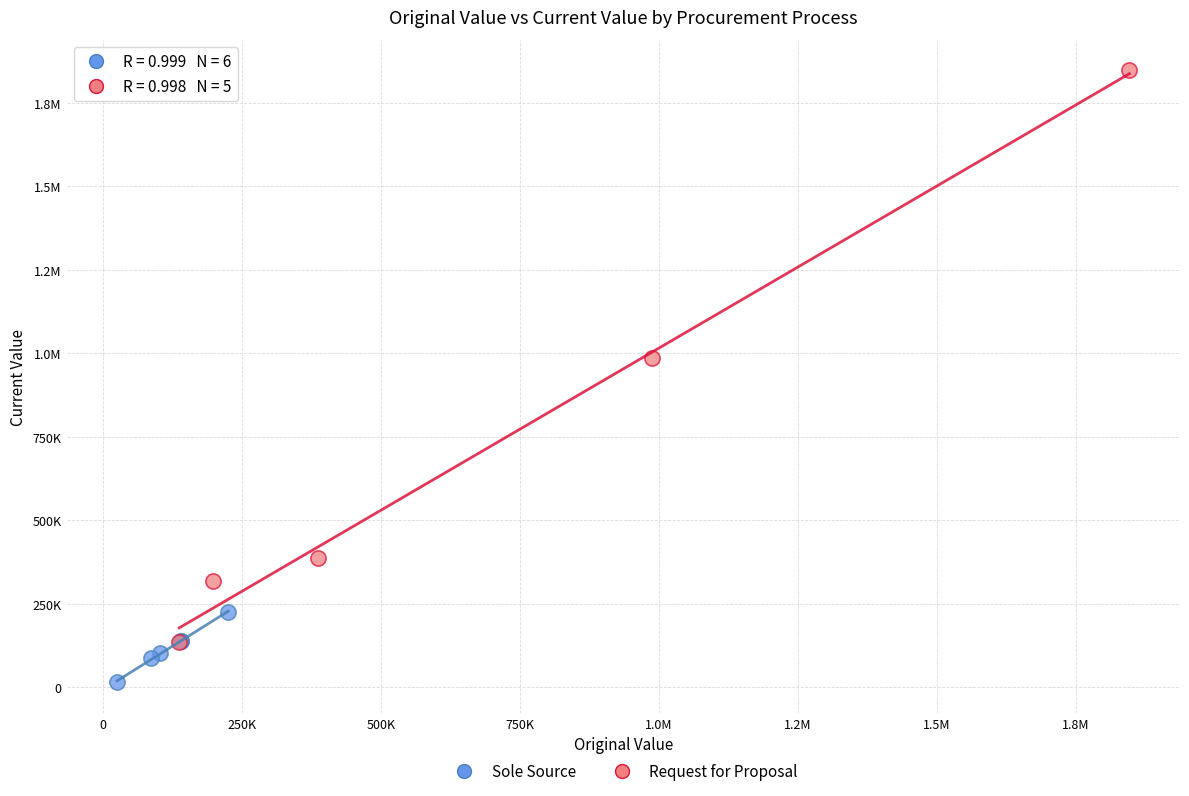

What are all the series names shown in the legend?

Sole Source, Request for Proposal